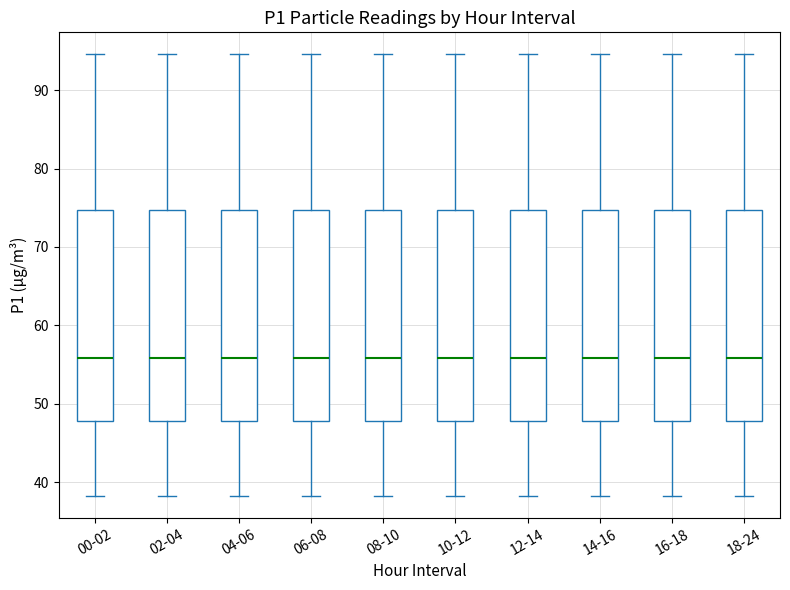

Reading left to right, read every box against the y-axis: the position of its median line, the range the box covers, and the ends of its whiskers. The values are not printed on the chart, so give them approximately, as read against the axis.

00-02: median 56, box 48 to 75, whiskers 38 to 95
02-04: median 56, box 48 to 75, whiskers 38 to 95
04-06: median 56, box 48 to 75, whiskers 38 to 95
06-08: median 56, box 48 to 75, whiskers 38 to 95
08-10: median 56, box 48 to 75, whiskers 38 to 95
10-12: median 56, box 48 to 75, whiskers 38 to 95
12-14: median 56, box 48 to 75, whiskers 38 to 95
14-16: median 56, box 48 to 75, whiskers 38 to 95
16-18: median 56, box 48 to 75, whiskers 38 to 95
18-24: median 56, box 48 to 75, whiskers 38 to 95